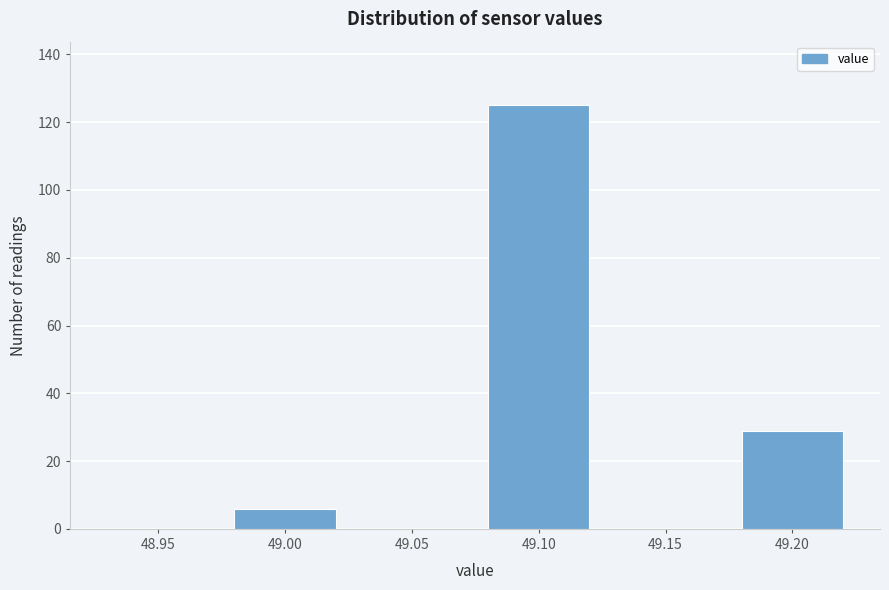

Reading left to right, what are all the values shown in this chart?

48.95=0	49.00=6	49.05=0	49.10=125	49.15=0	49.20=29